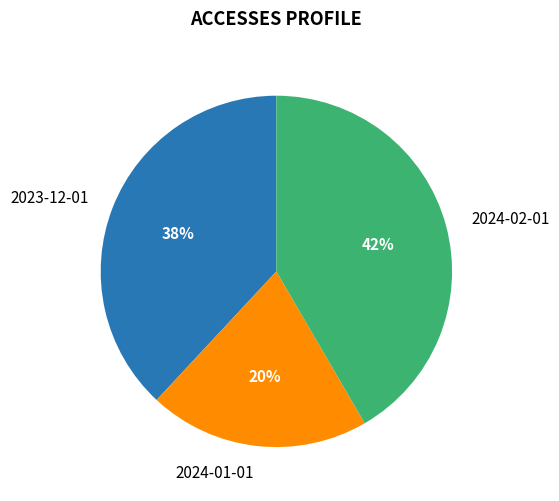

Which has a higher value, 2023-12-01 or 2024-01-01?

2023-12-01